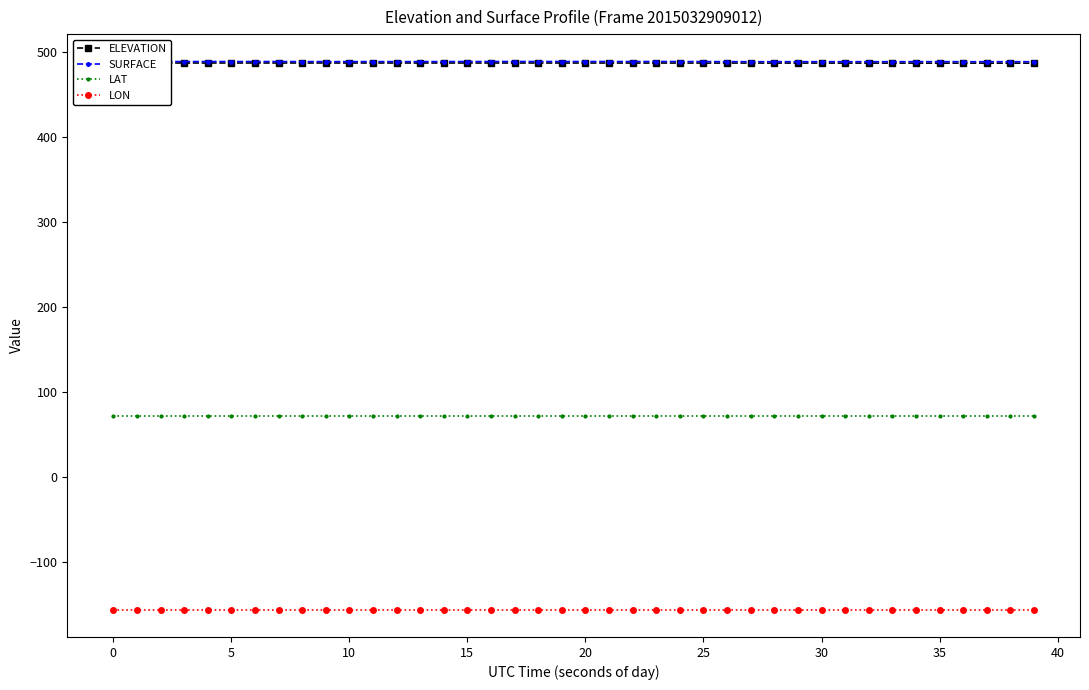

How many lines are shown in the chart?

4